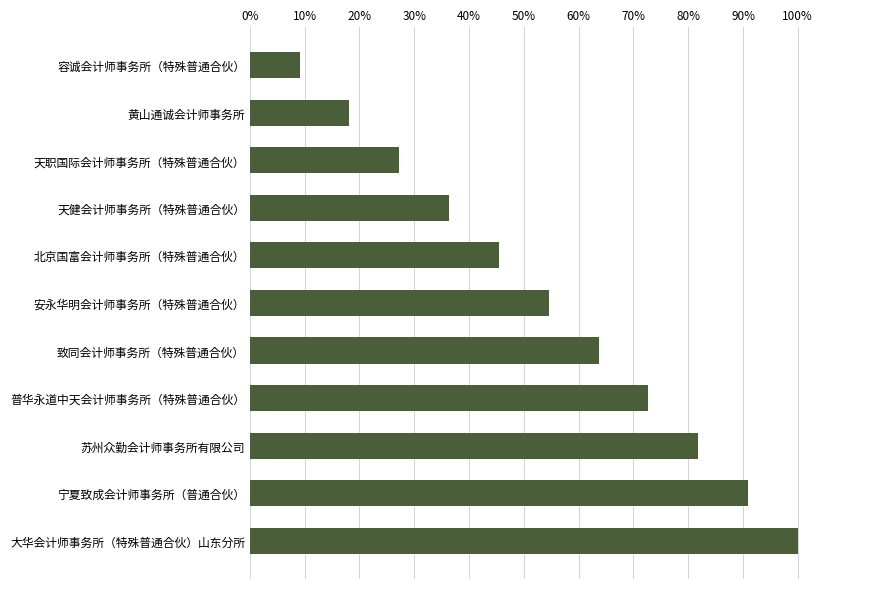

Count the values in the range 0 to 1.

11